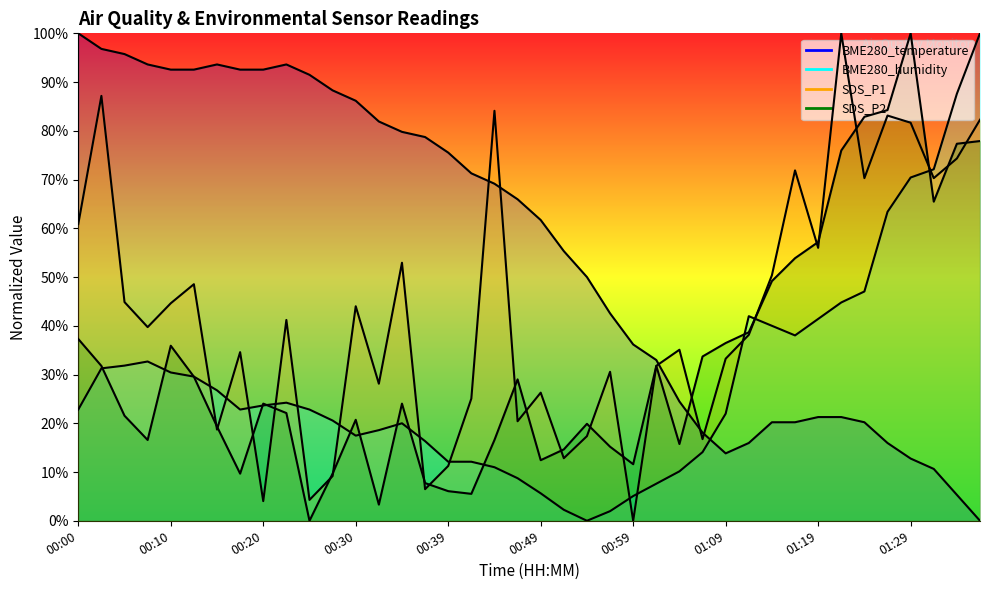

At which category does BME280_temperature reach its first local peak?

00:15